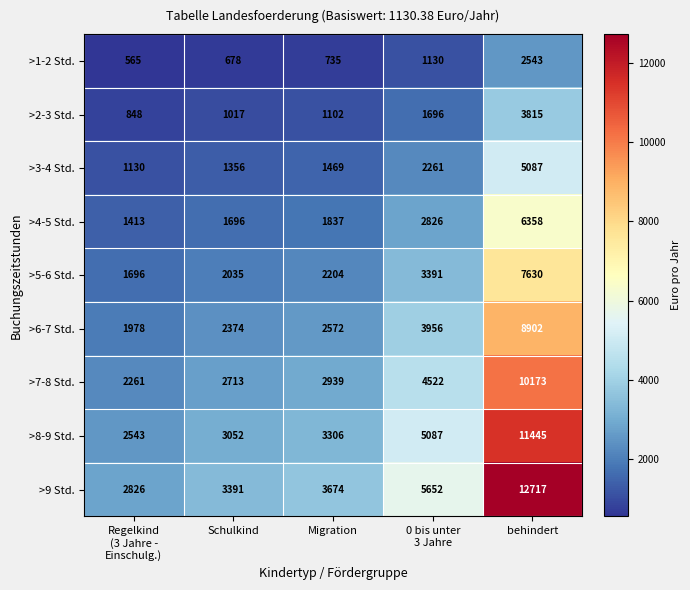

What is the difference between the second highest and minimum values in the >3-4 Std. series?

1131